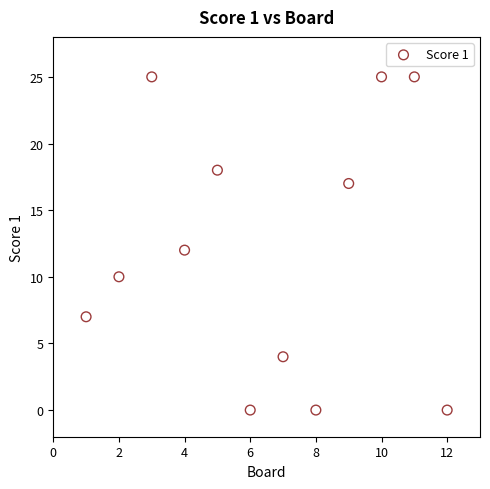

What is the range of Y values (max minus min)?

25